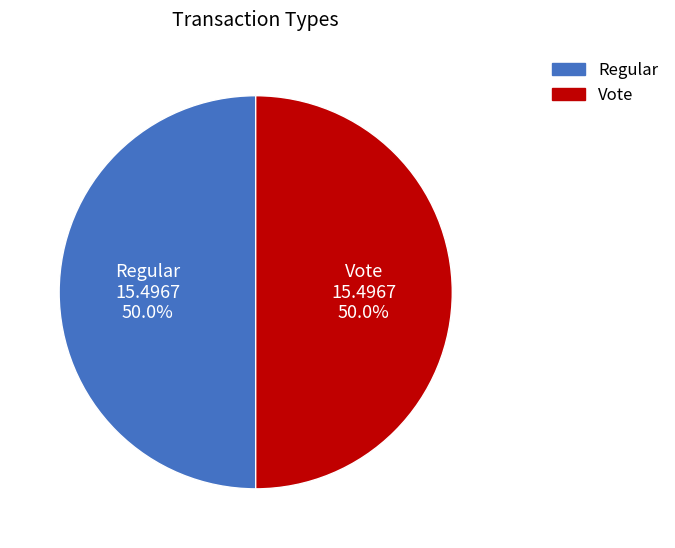

Combined, what portion of the pie is Vote and Regular?

100.0%